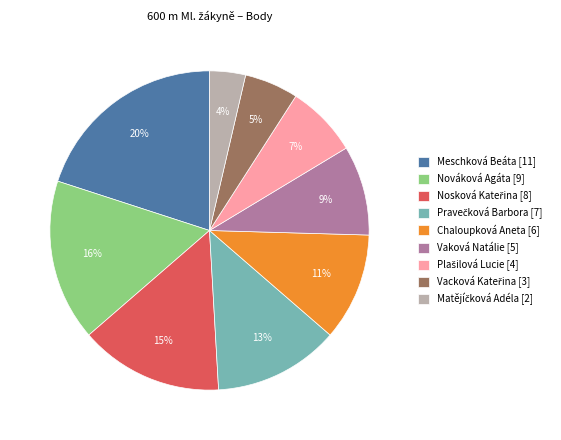

Is there any slice that represents more than half of the pie?

No